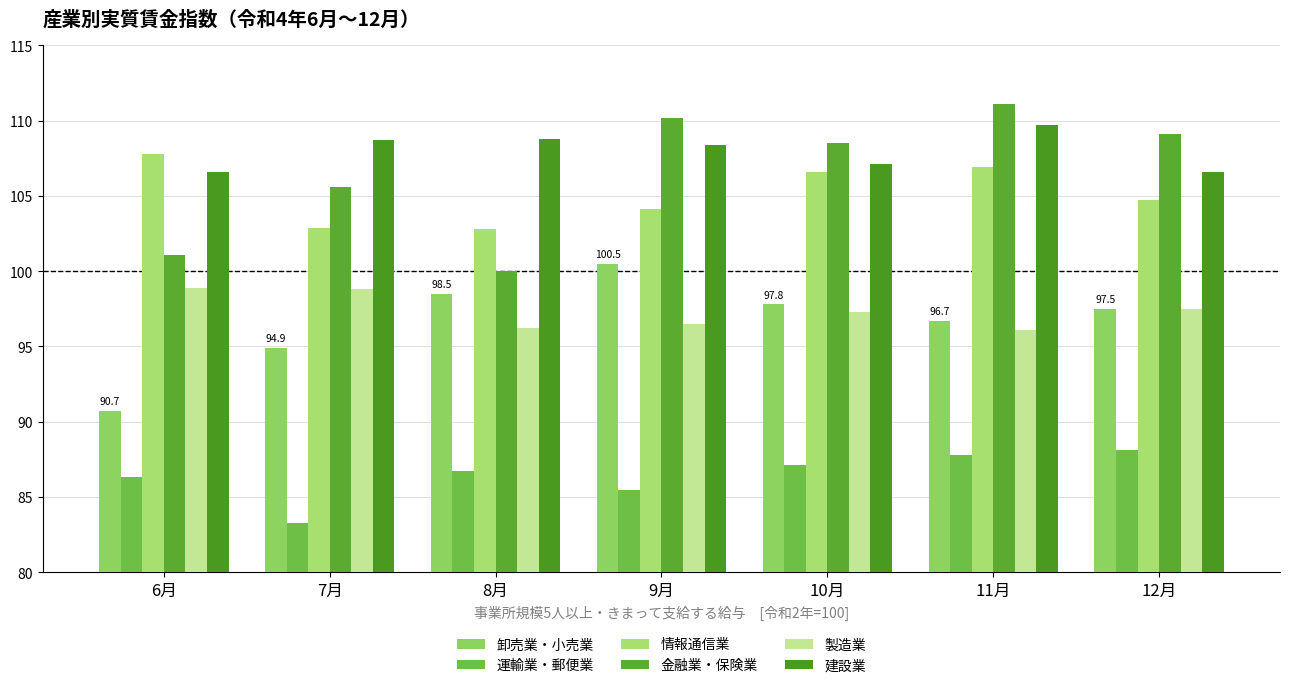

What is the minimum value shown in the chart?

83.3